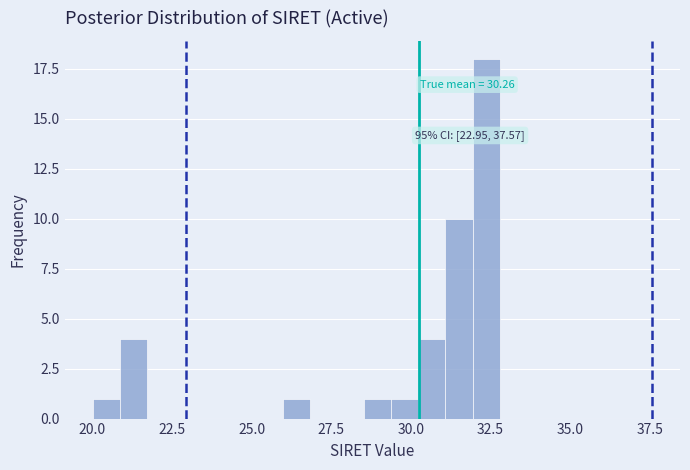

Read against the x-axis, roughly where is the centre of the tallest bar?

32.5